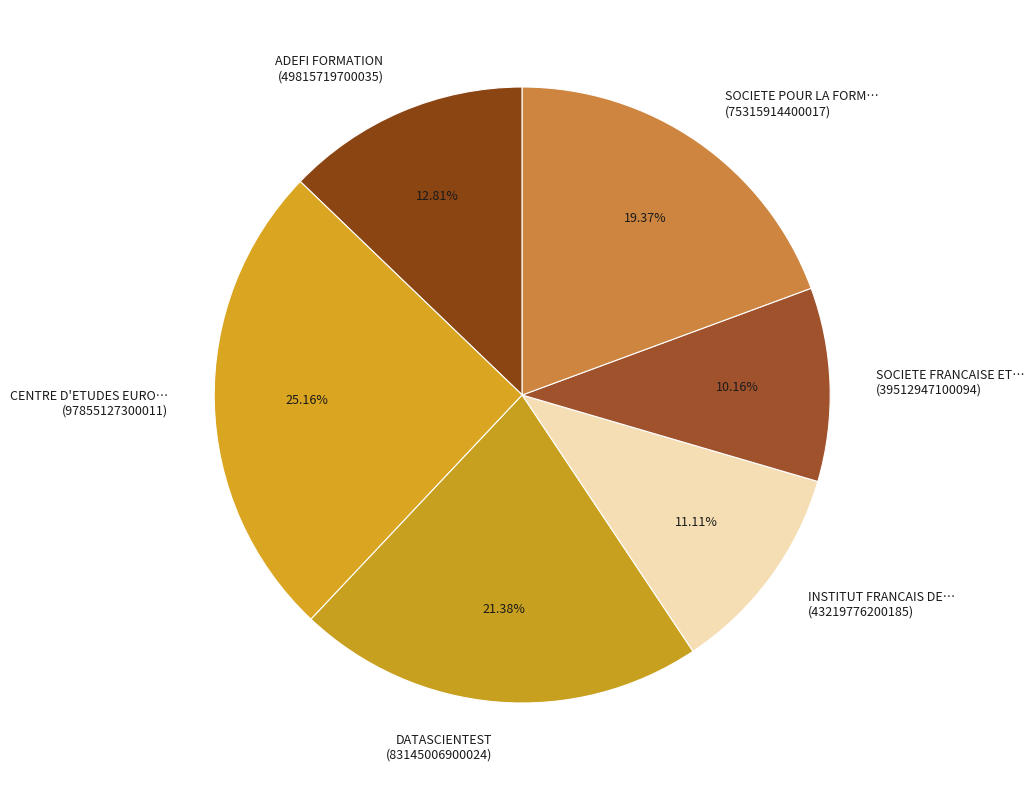

How many segments does this pie chart have?

6